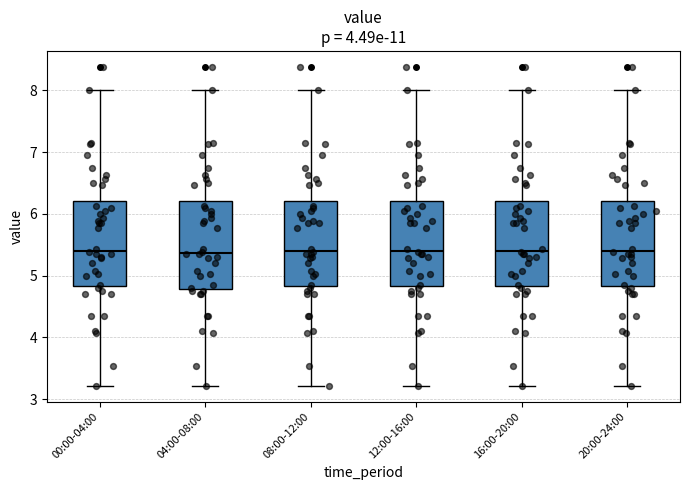

Reading left to right, transcribe this box plot: for each box, give where its median line is, the range the box spans, and where its two whiskers end, as read against the y-axis. The values are not printed on the chart, so give them approximately, as read against the axis.

00:00-04:00: median 5.4, box 4.8 to 6.2, whiskers 3.2 to 8.0
04:00-08:00: median 5.4, box 4.8 to 6.2, whiskers 3.2 to 8.0
08:00-12:00: median 5.4, box 4.8 to 6.2, whiskers 3.2 to 8.0
12:00-16:00: median 5.4, box 4.8 to 6.2, whiskers 3.2 to 8.0
16:00-20:00: median 5.4, box 4.8 to 6.2, whiskers 3.2 to 8.0
20:00-24:00: median 5.4, box 4.8 to 6.2, whiskers 3.2 to 8.0